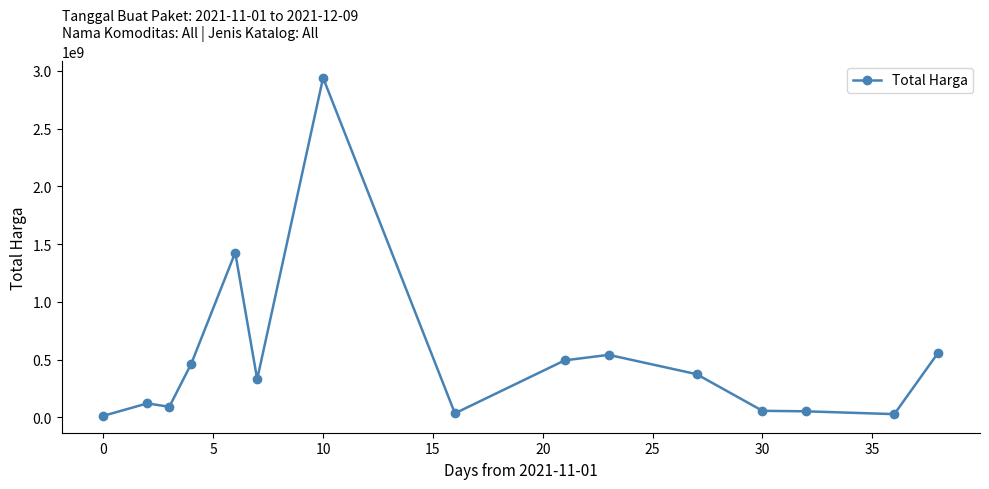

True or false: there are more than 2 points higher than both neighbors.

True